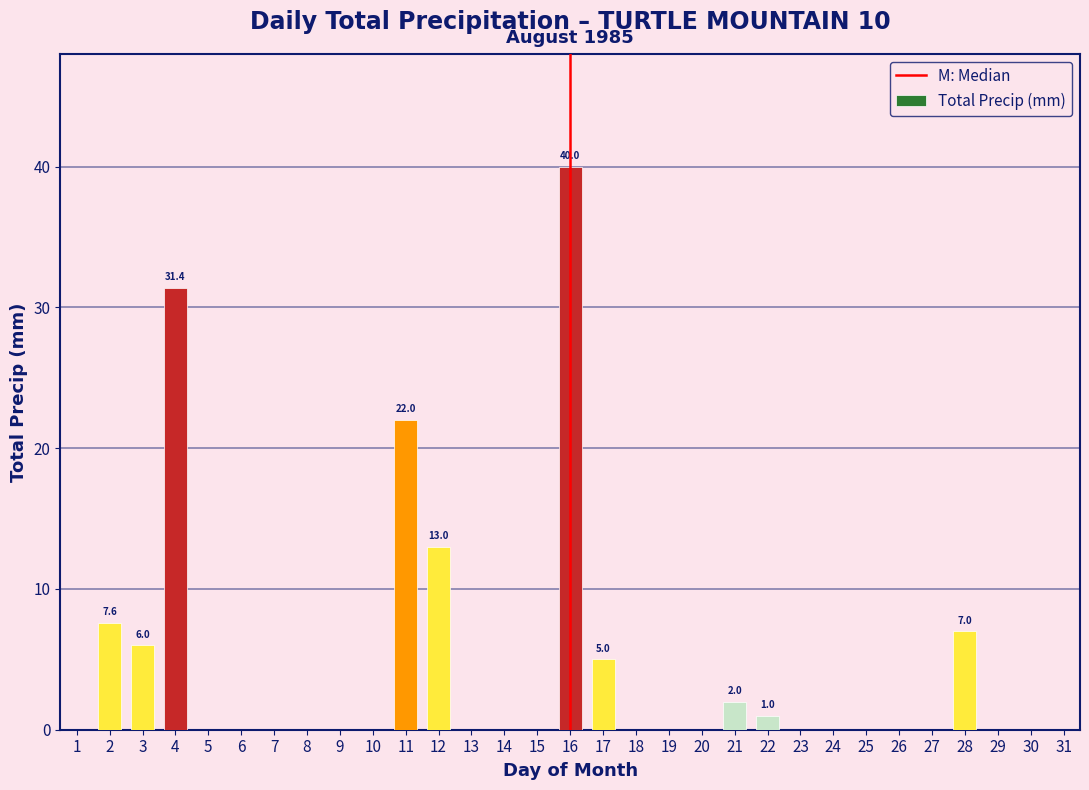

What is the sum of the values at 3 and 8?

6.0